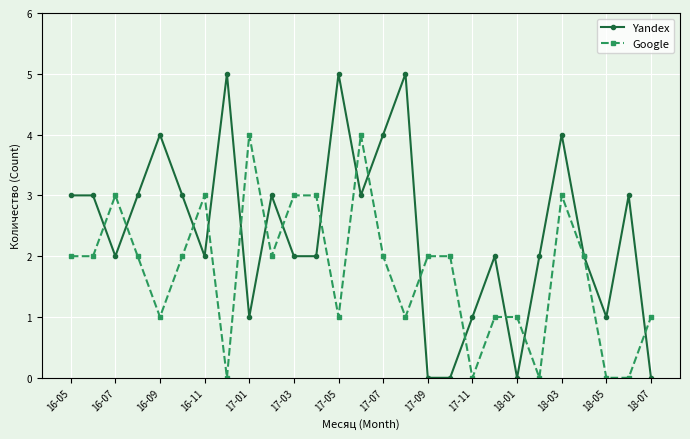

What is the difference between the second highest and second lowest values in the Google series?

4